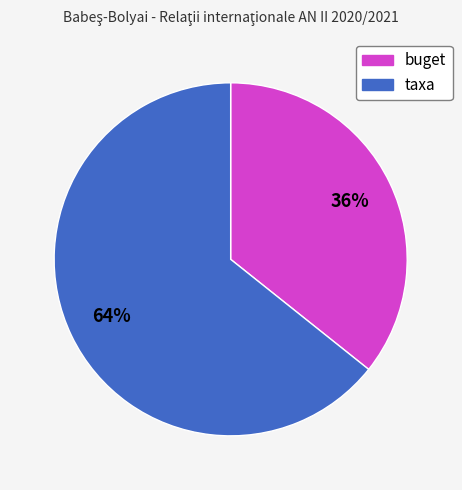

What is the largest slice in the pie chart?

taxa